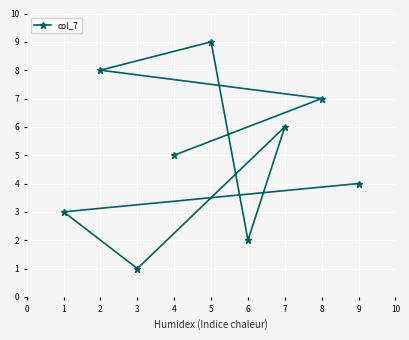

Between 5 and 6, which is larger?

5